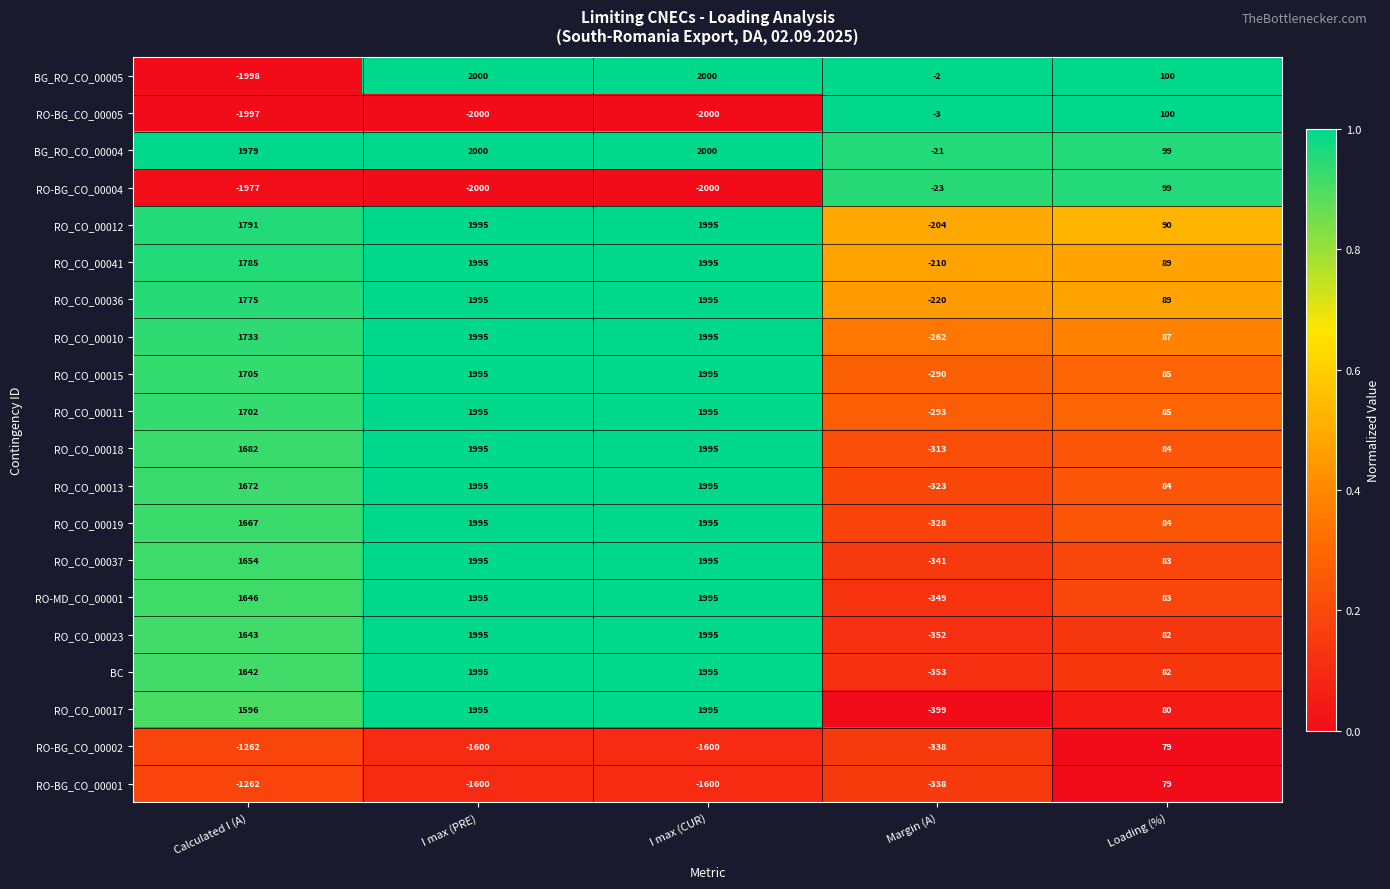

What is the spread (max minus min) of values at I max (CUR)?

4000